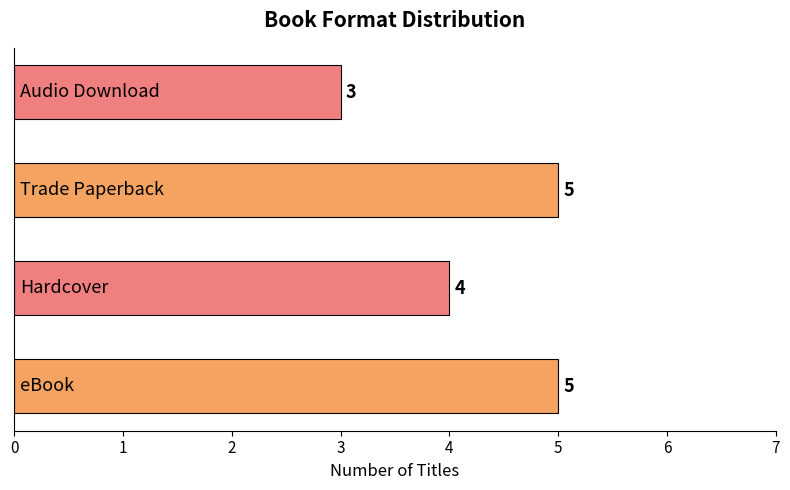

Count the values in the range 4 to 5.

3